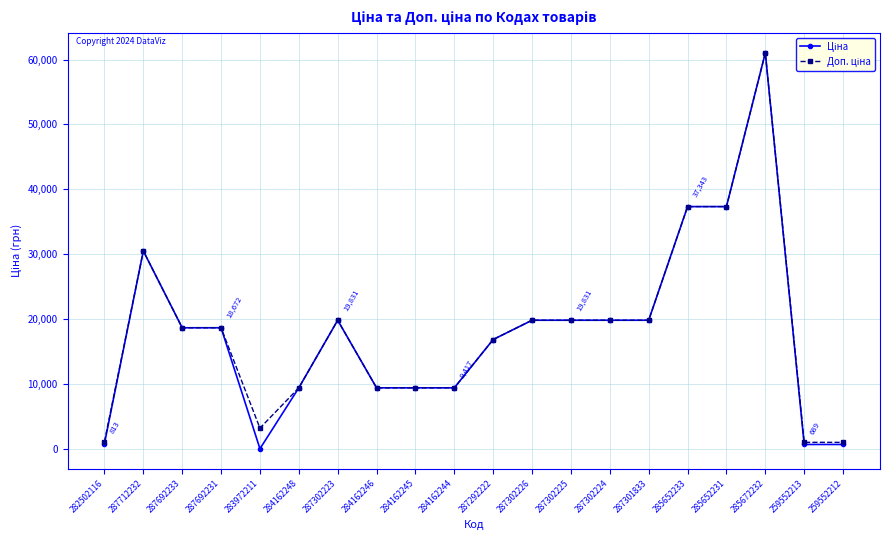

What is the total value across all series at 287302225?

39662.1